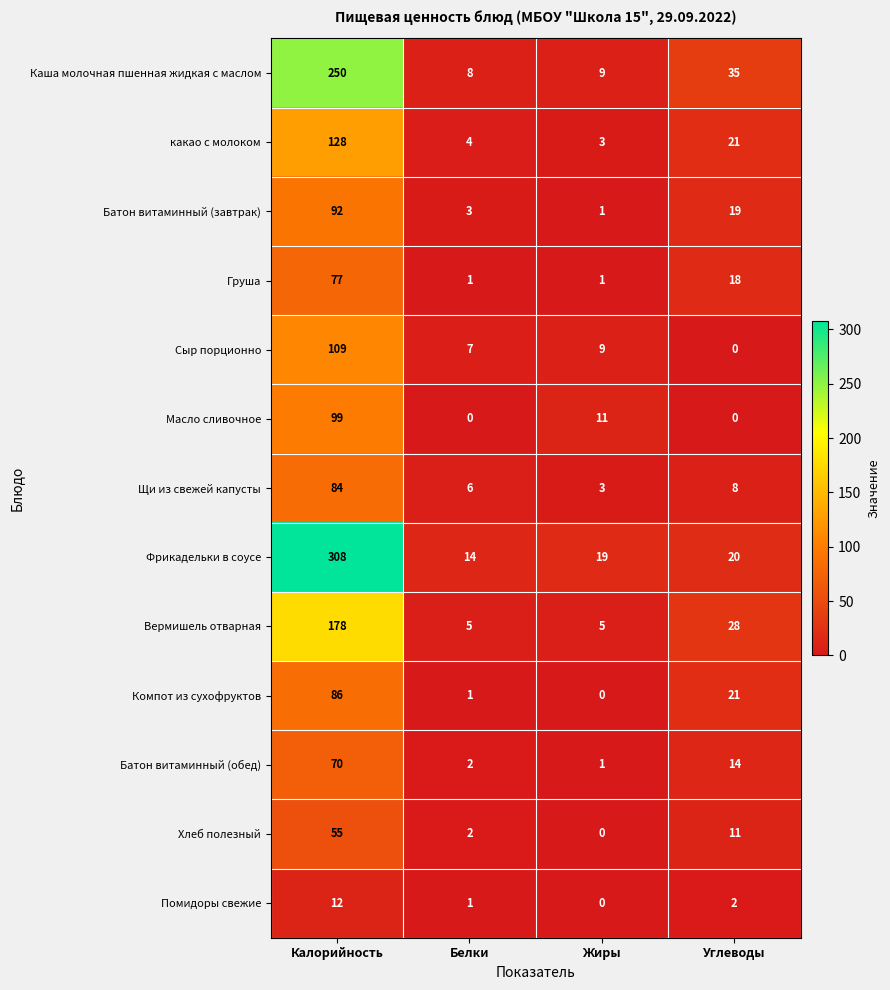

At which category does the chart reach its peak across all series?

Калорийность